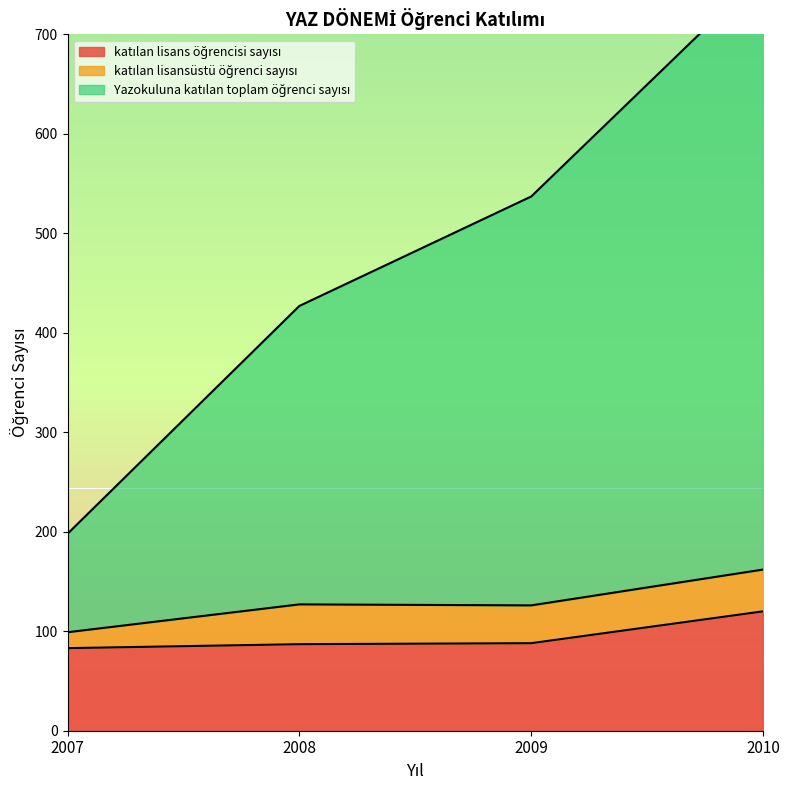

Read the katılan lisans öğrencisi sayısı value at 2010, to the nearest 5.

120